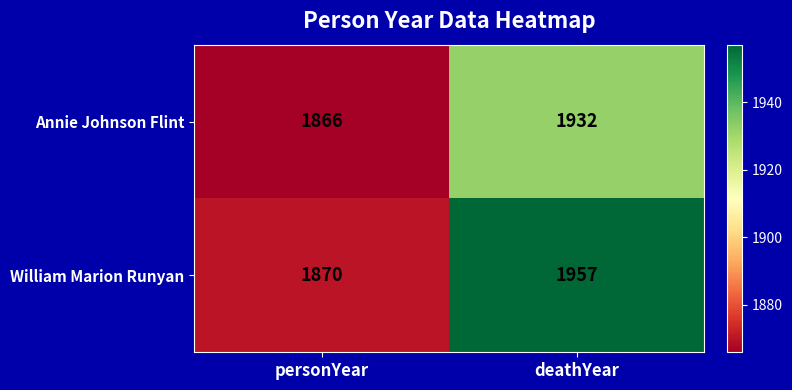

What is the smallest value displayed?

1866